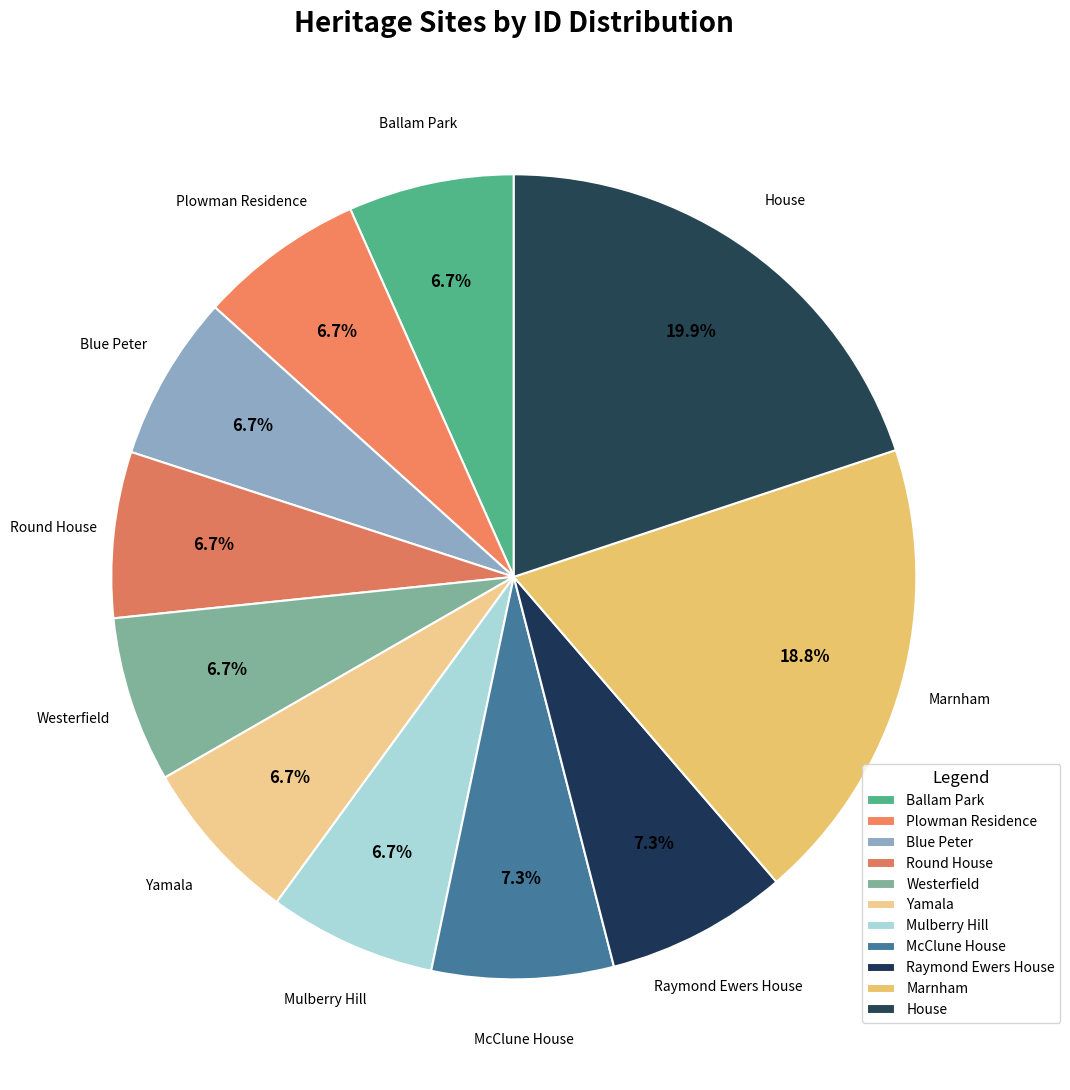

How many segments does this pie chart have?

11